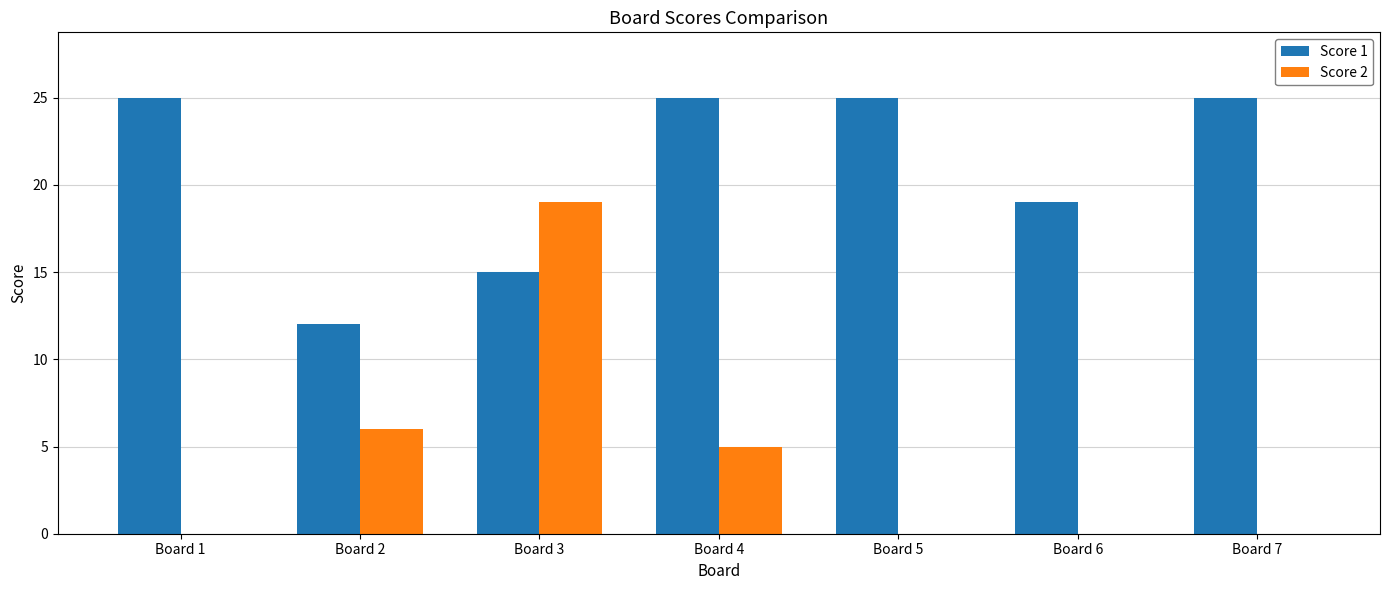

What is the average value of the Score 2 series?

4